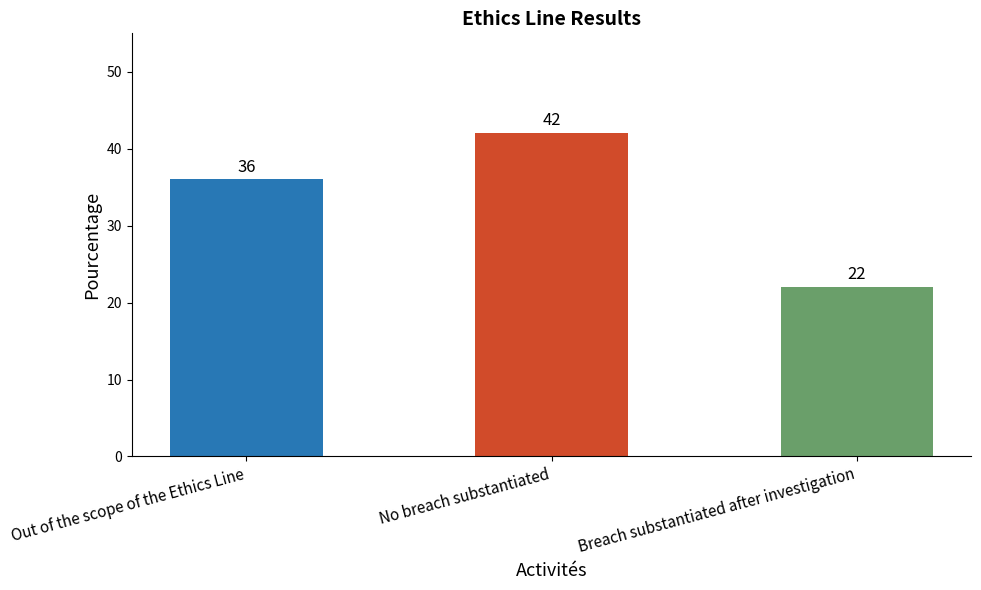

Is it true that the value at Breach substantiated after investigation is 33?

False